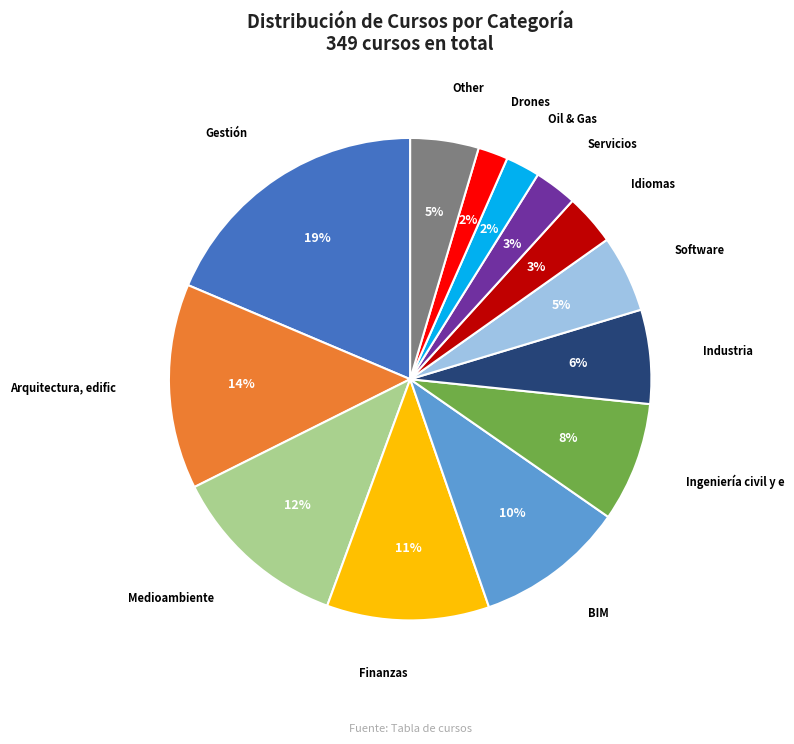

To the nearest percent, what is the average slice percentage?

8%